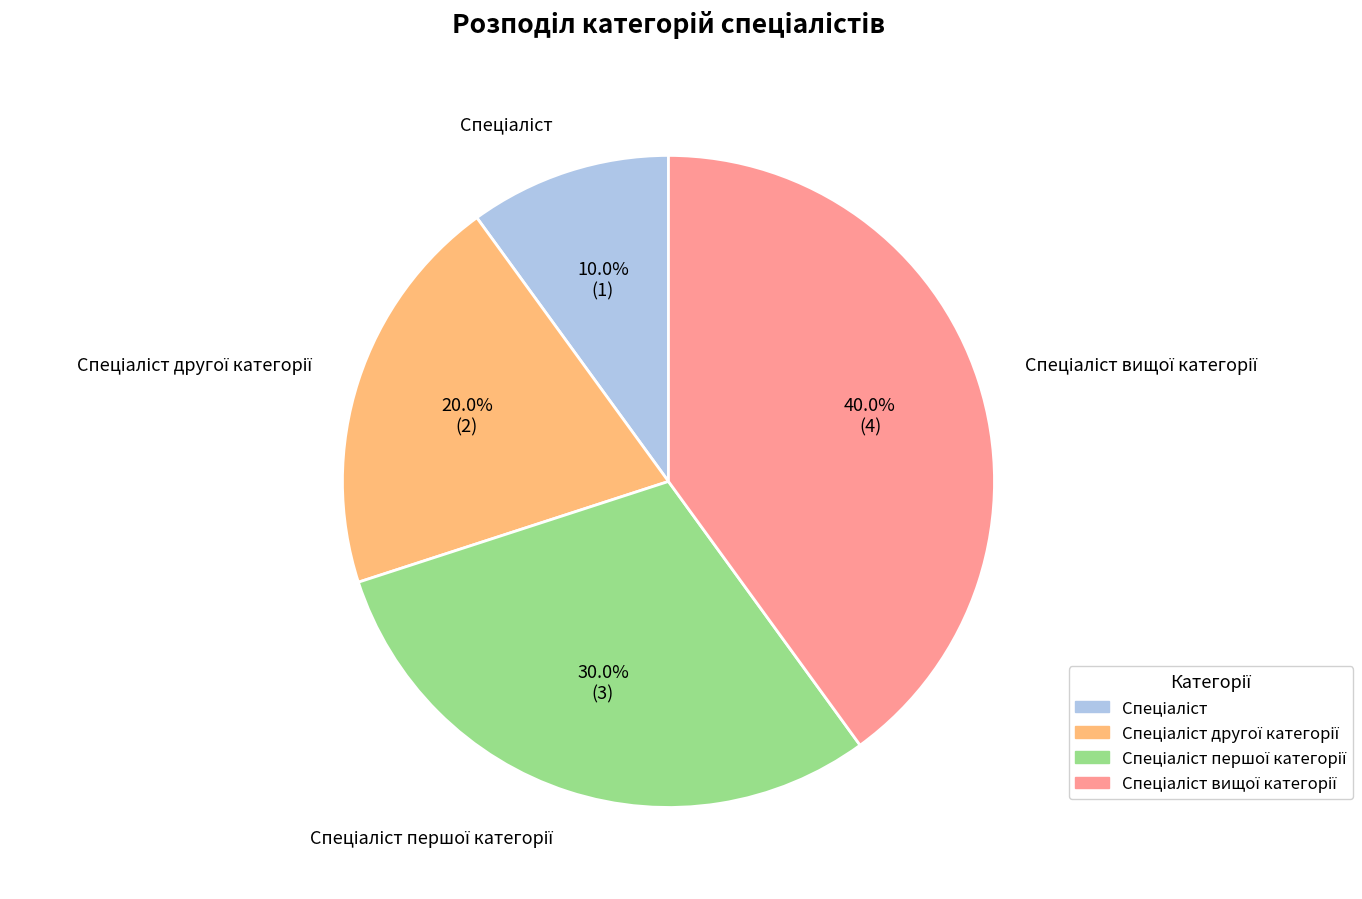

How many segments does this pie chart have?

4